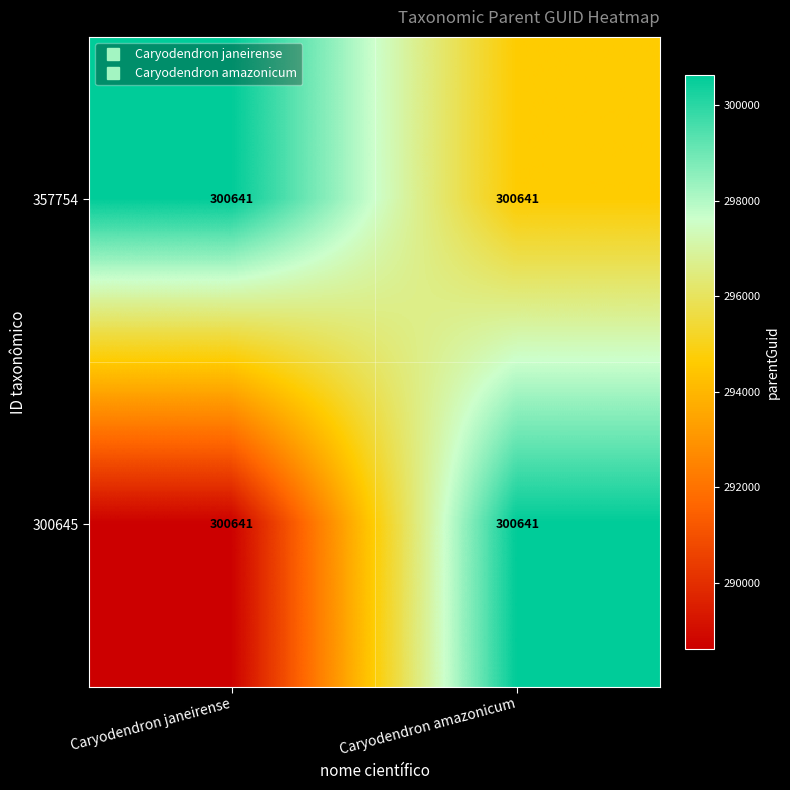

Rank the categories by 357754 value from lowest to highest.

Caryodendron amazonicum, Caryodendron janeirense